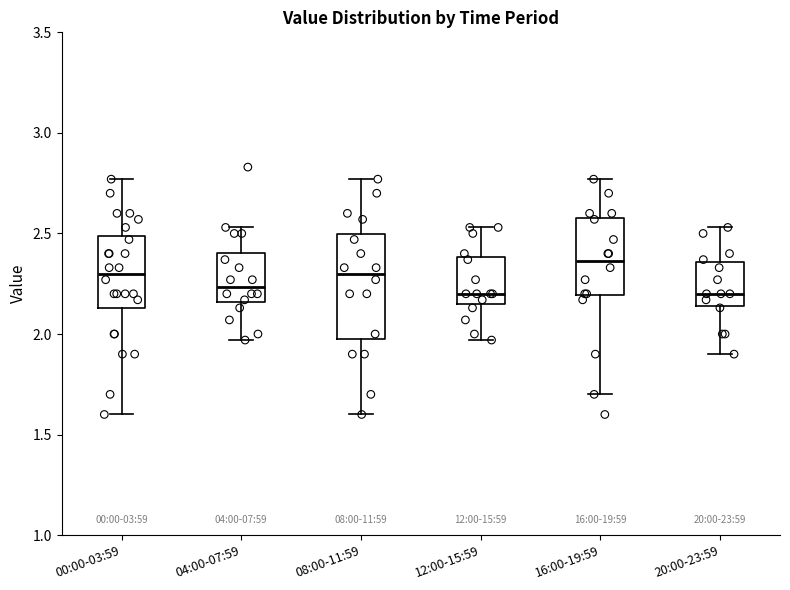

Reading left to right, transcribe this box plot: for each box, give where its median line is, the range the box spans, and where its two whiskers end, as read against the y-axis. The values are not printed on the chart, so give them approximately, as read against the axis.

00:00-03:59: median 2.30, box 2.15 to 2.50, whiskers 1.60 to 2.75
04:00-07:59: median 2.25, box 2.15 to 2.40, whiskers 1.95 to 2.55
08:00-11:59: median 2.30, box 2.00 to 2.50, whiskers 1.60 to 2.75
12:00-15:59: median 2.20, box 2.15 to 2.40, whiskers 1.95 to 2.55
16:00-19:59: median 2.35, box 2.20 to 2.60, whiskers 1.70 to 2.75
20:00-23:59: median 2.20, box 2.15 to 2.35, whiskers 1.90 to 2.55